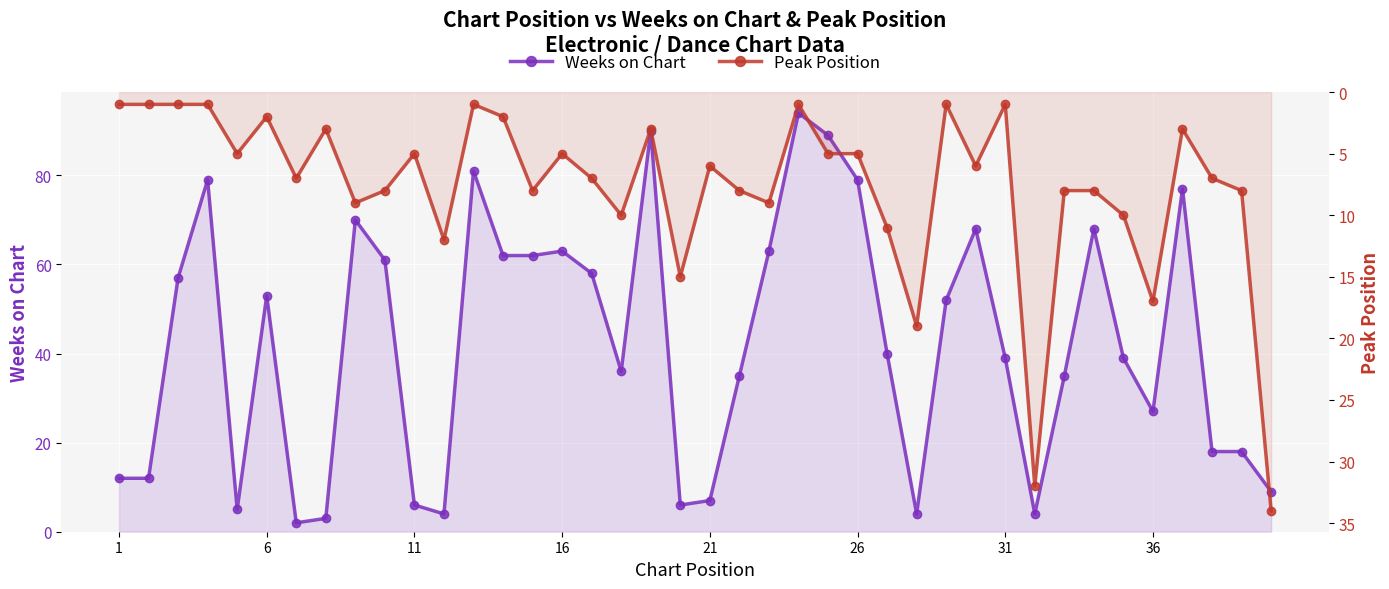

Which series ends up on top after the final intersection of Weeks on Chart and Peak Position?

Peak Position